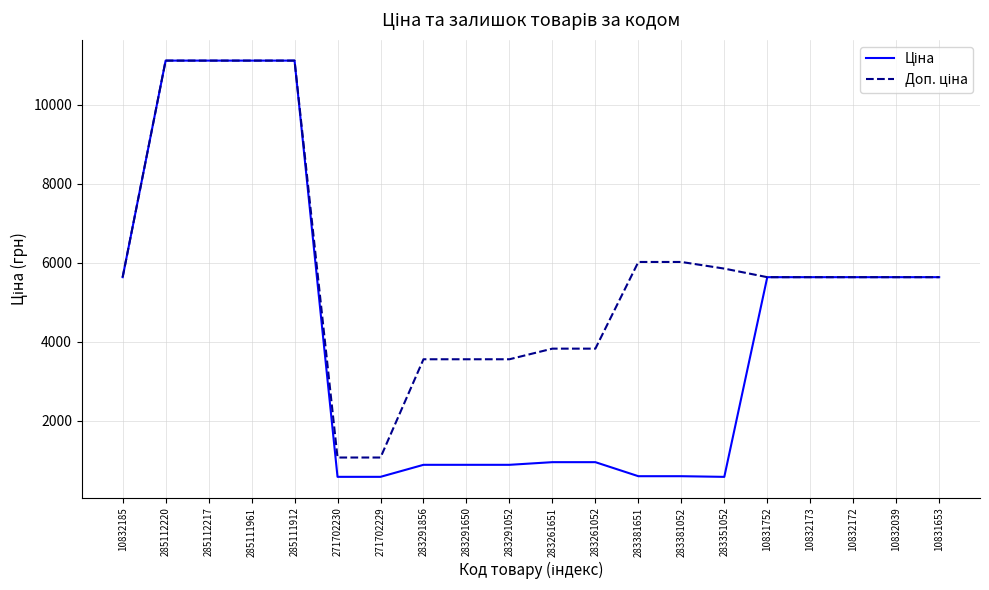

What is the smallest value displayed?

585.3